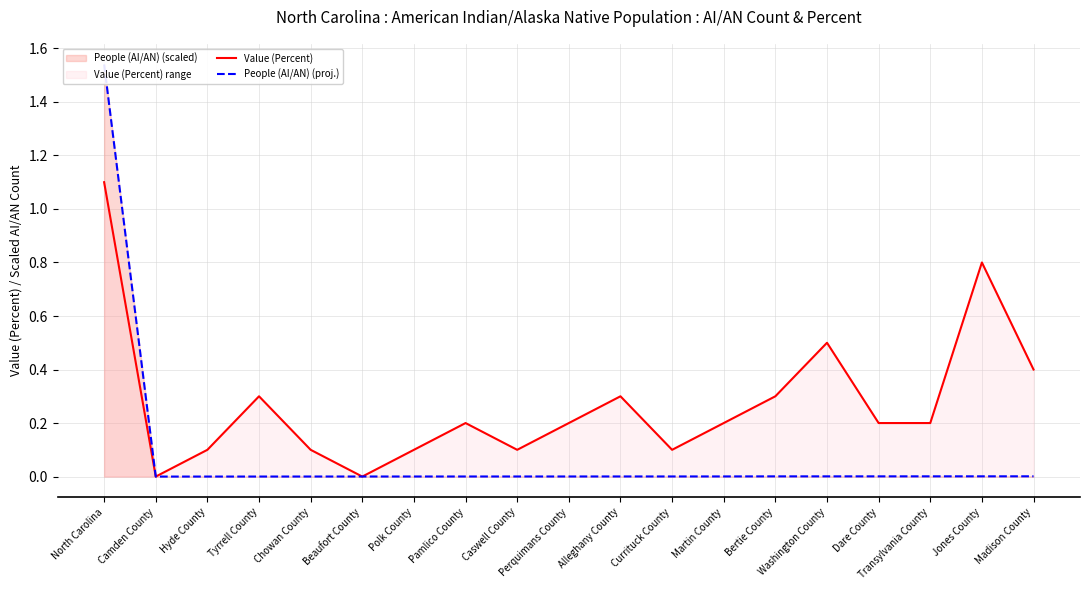

What is the label of the 3rd point from the left?

Hyde County